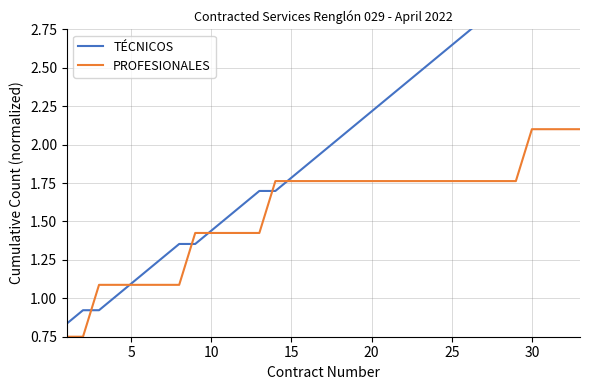

List the series in order of their peak value, highest first.

TÉCNICOS, PROFESIONALES